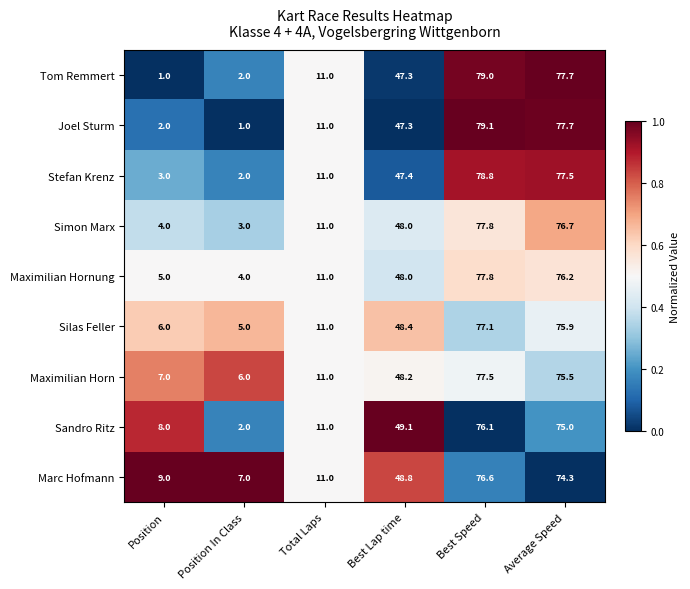

What is the maximum value shown in the chart?

79.1